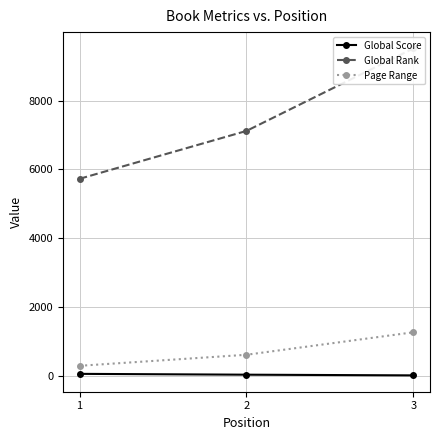

What value does the Page Range series have at 3, to the nearest 10?

1280